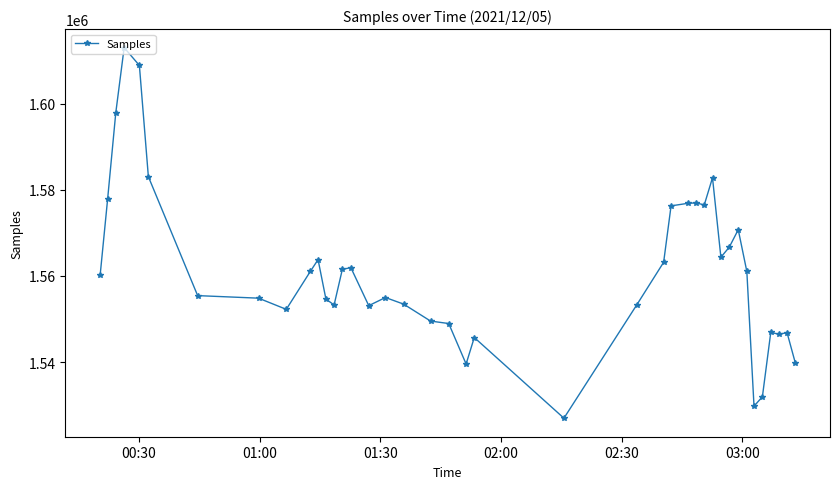

What is the difference between the second highest and minimum values?

81924